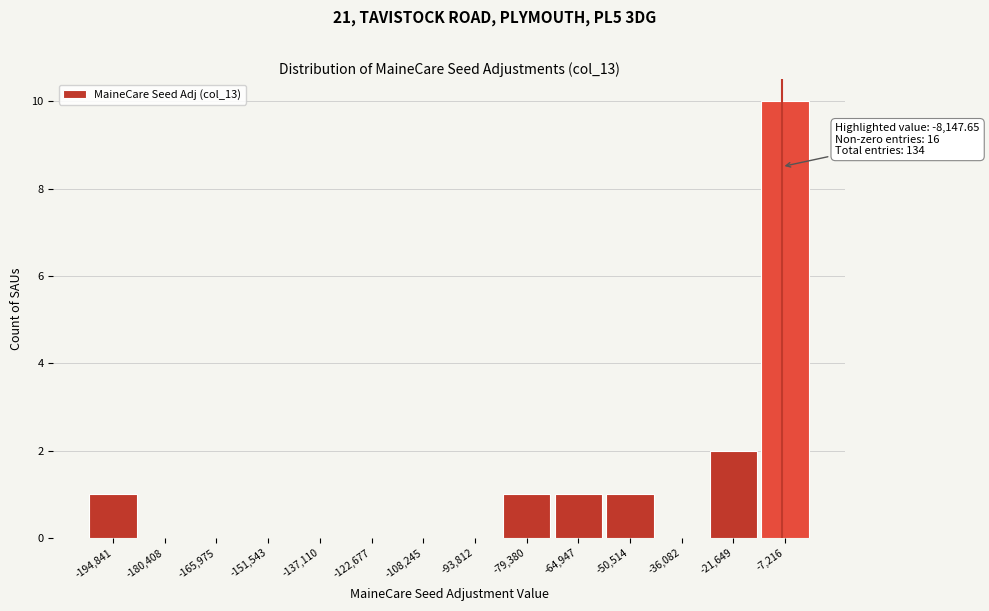

Which range on the x-axis has the tallest bar?

-14000 to 0